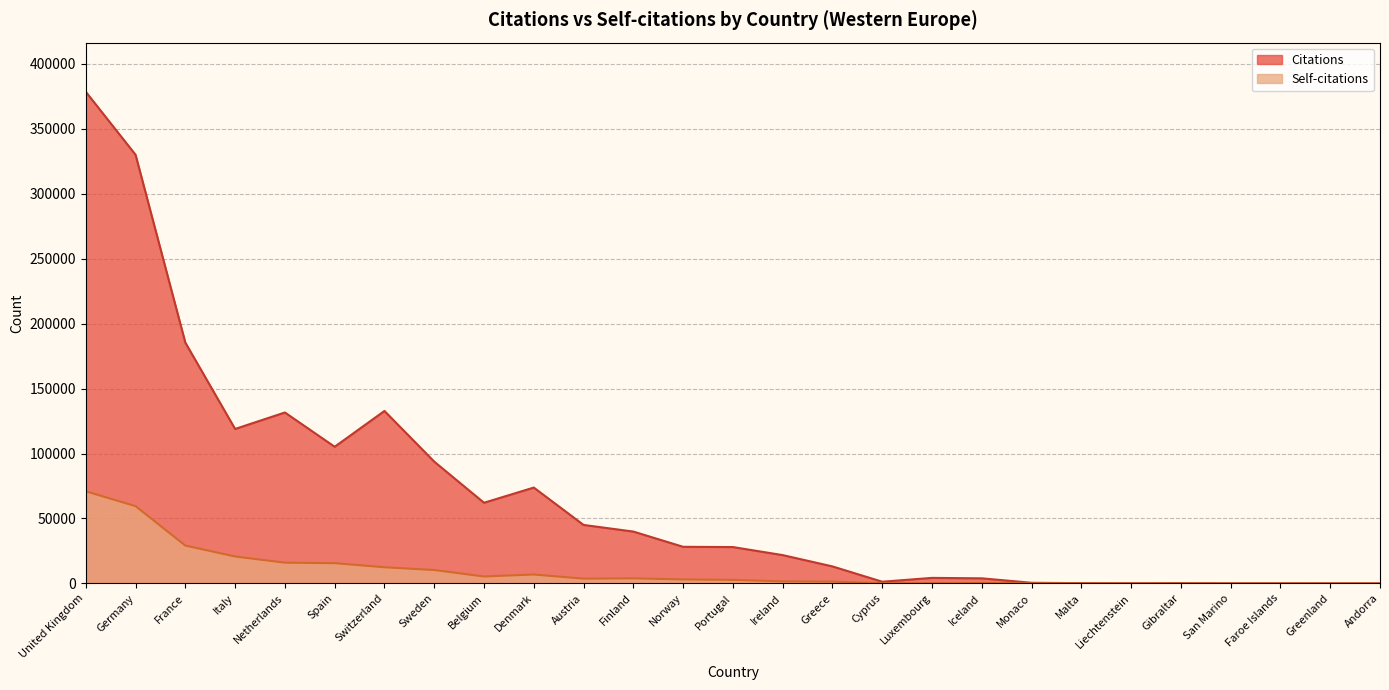

Which series changed the most between Finland and Portugal?

Citations